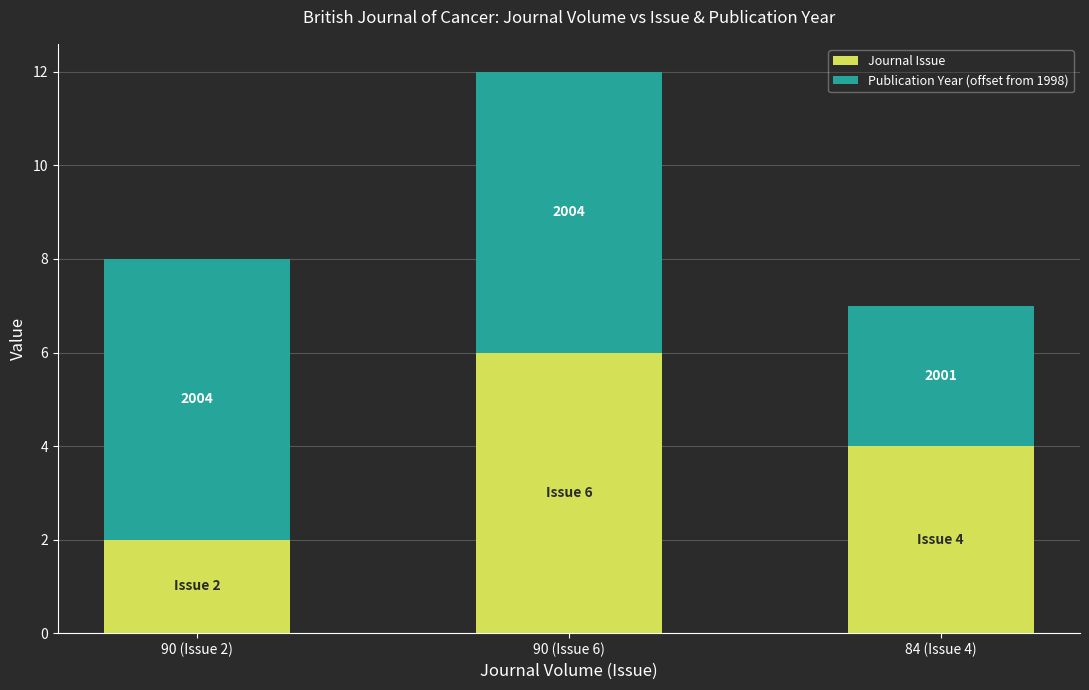

What is the difference between the maximum and minimum values in the Journal Issue series?

4